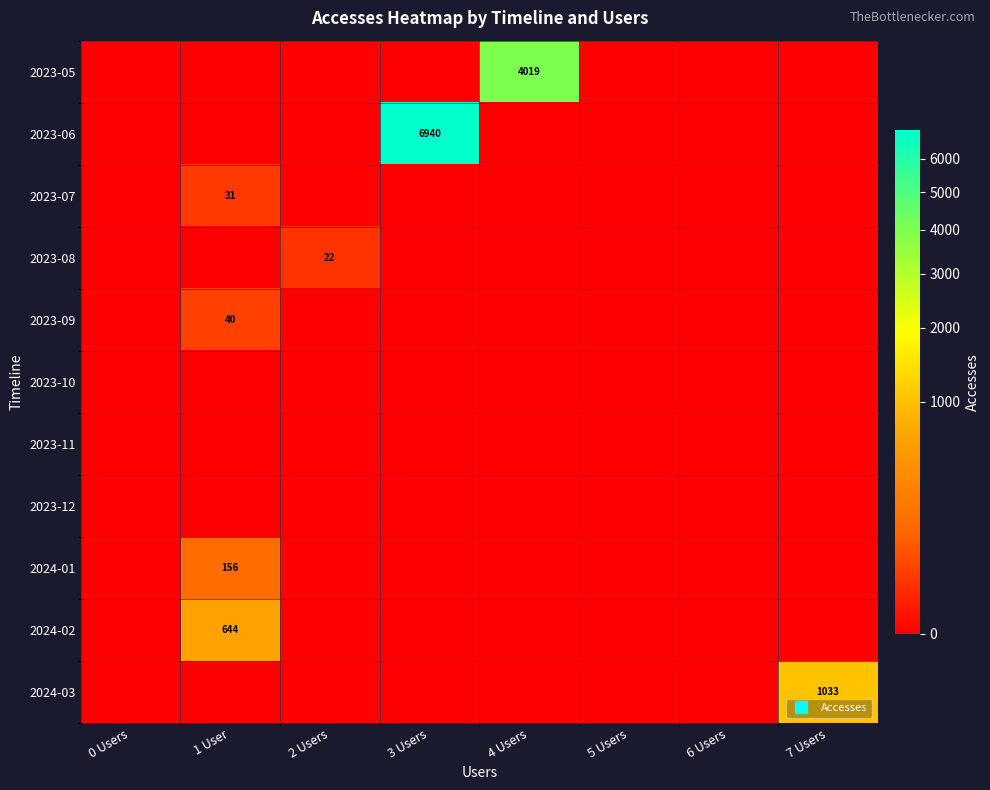

At which category is the sum across all series the highest?

3 Users